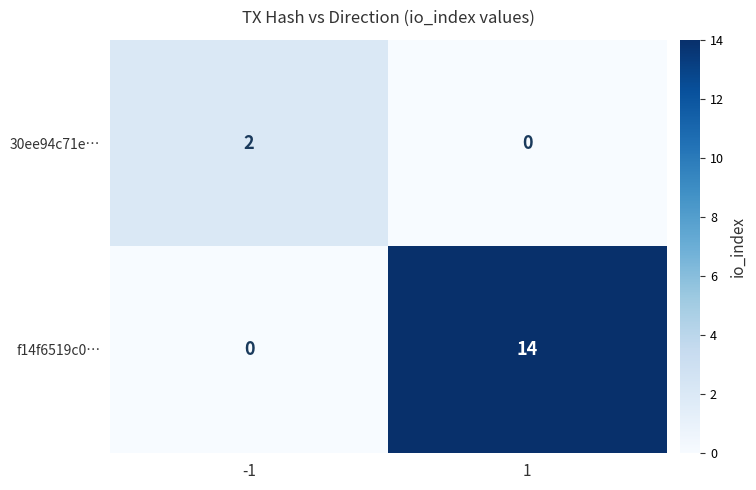

At which category is the sum across all series the highest?

1